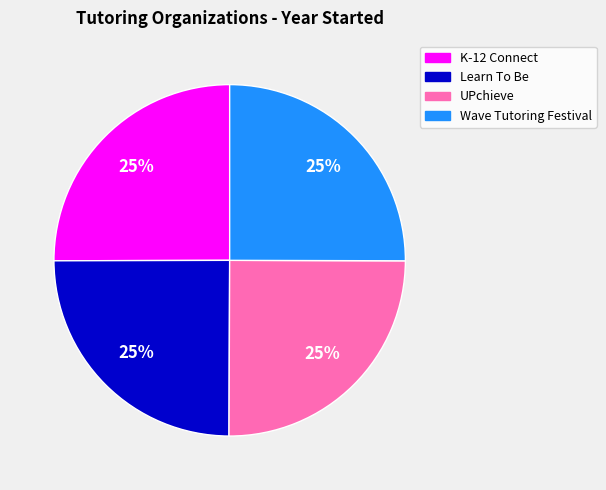

To the nearest percent, what is the average slice percentage?

25%